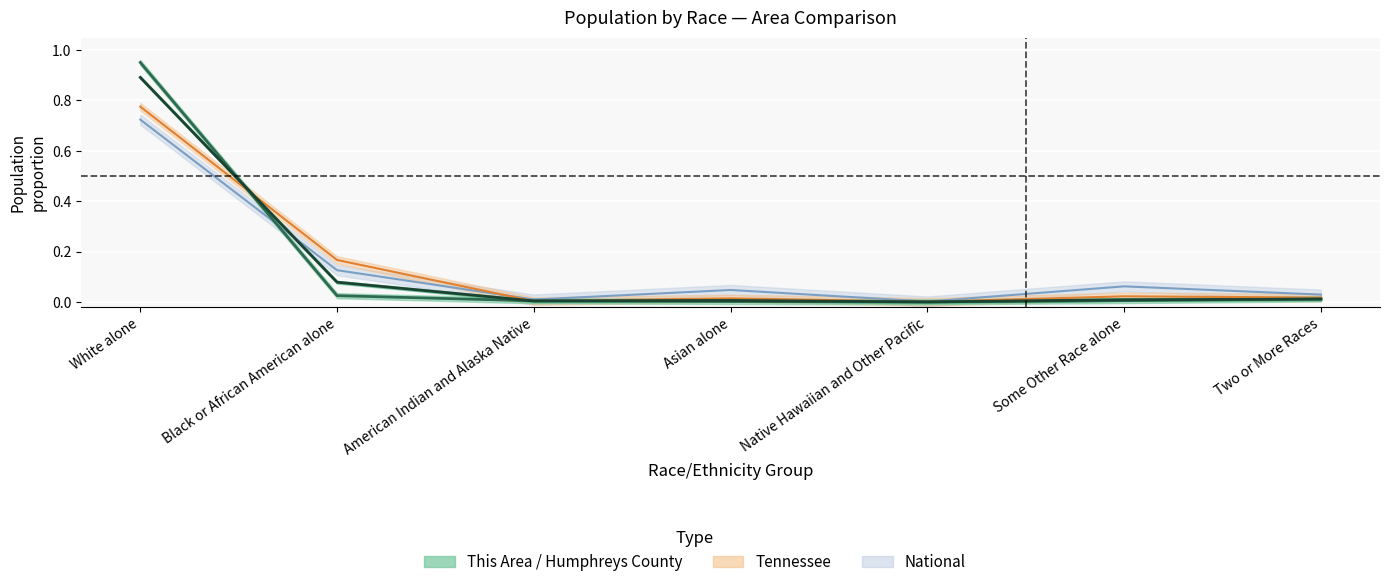

Which has a higher value, Black or African American alone or Two or More Races?

Black or African American alone